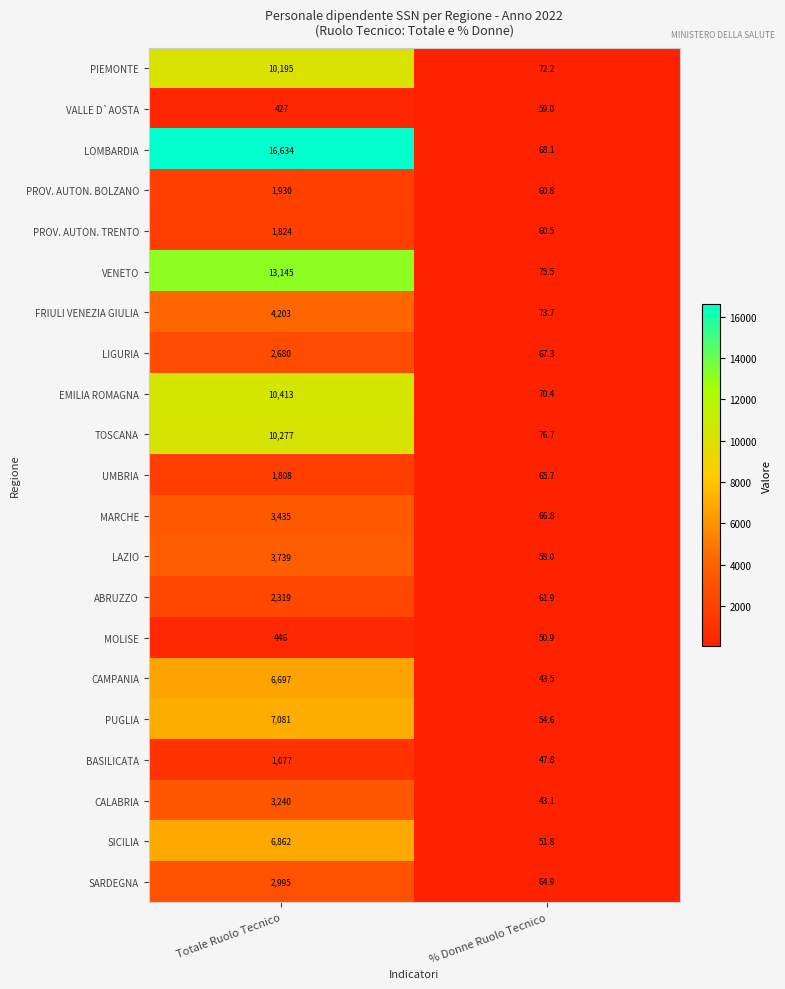

At which category does the chart reach its minimum across all series?

% Donne Ruolo Tecnico